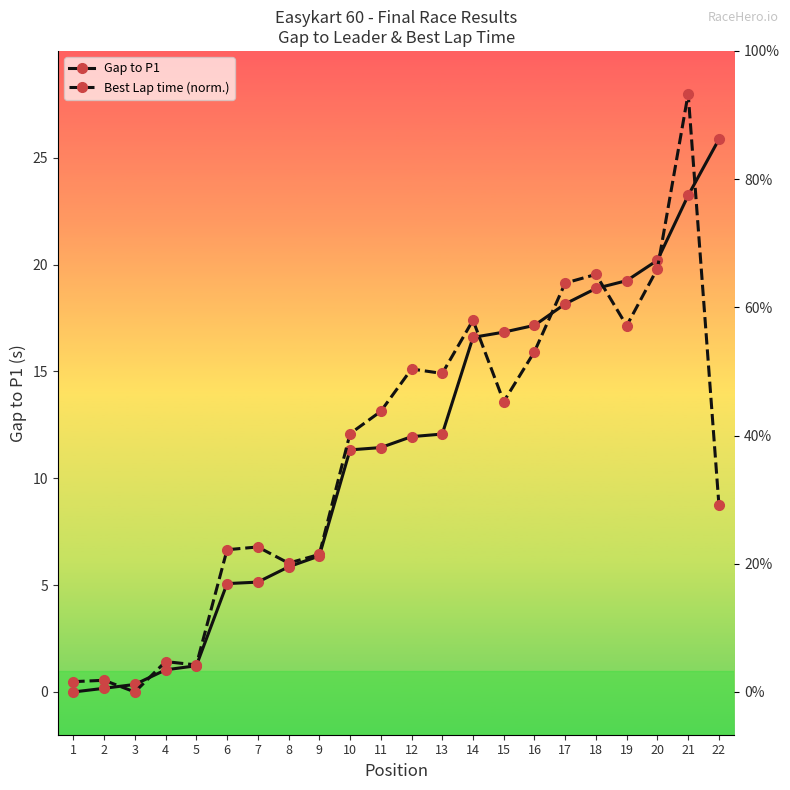

What is the difference between the highest and lowest values at 13?

2.8